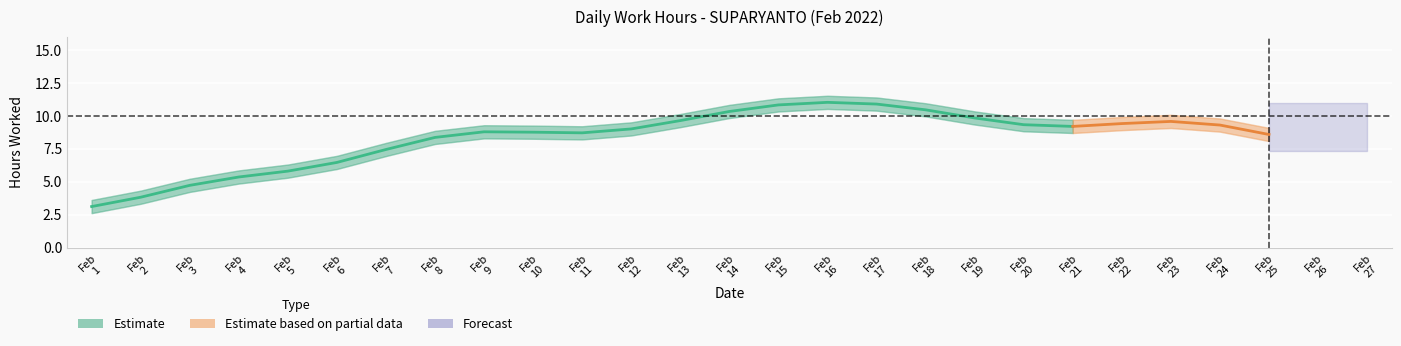

True or false: Low and Break_Total intersect in this chart.

False